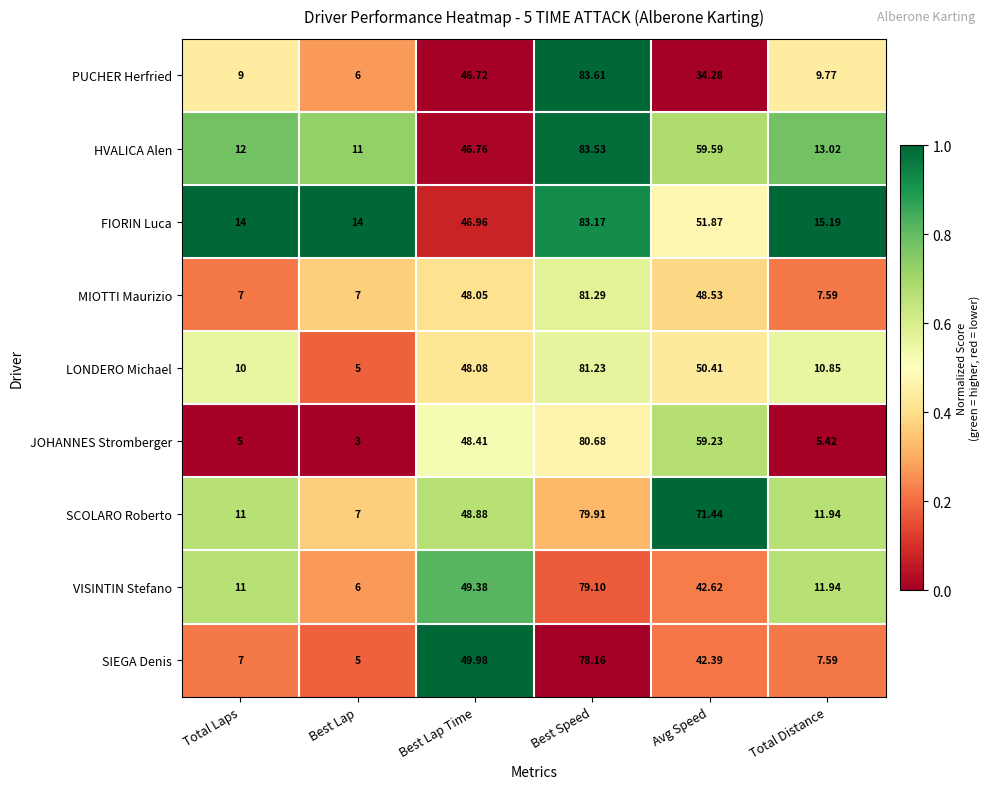

Which series has the widest spread of values?

JOHANNES Stromberger